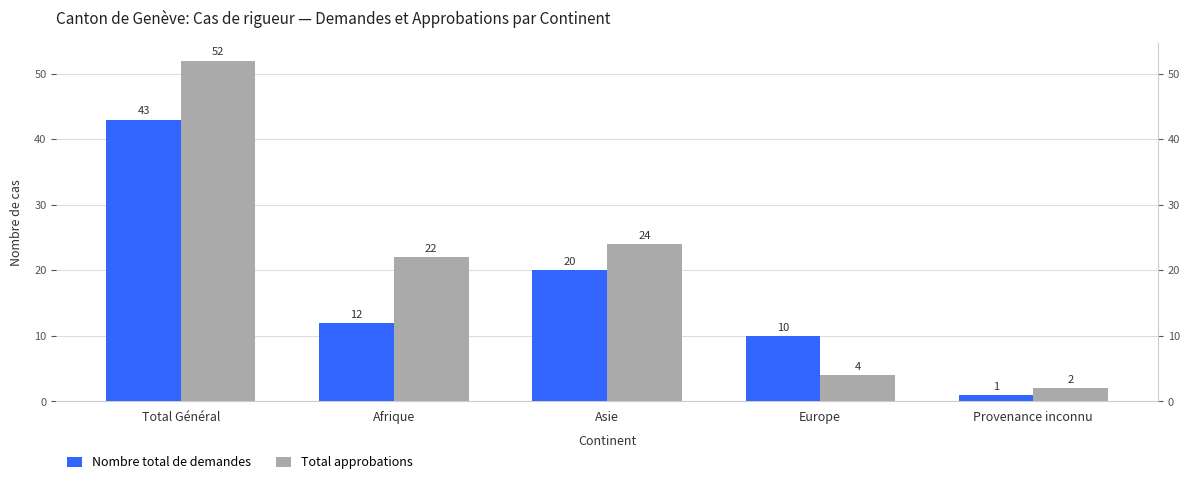

What is the difference between the Nombre total de demandes values at Asie and Provenance inconnu?

19